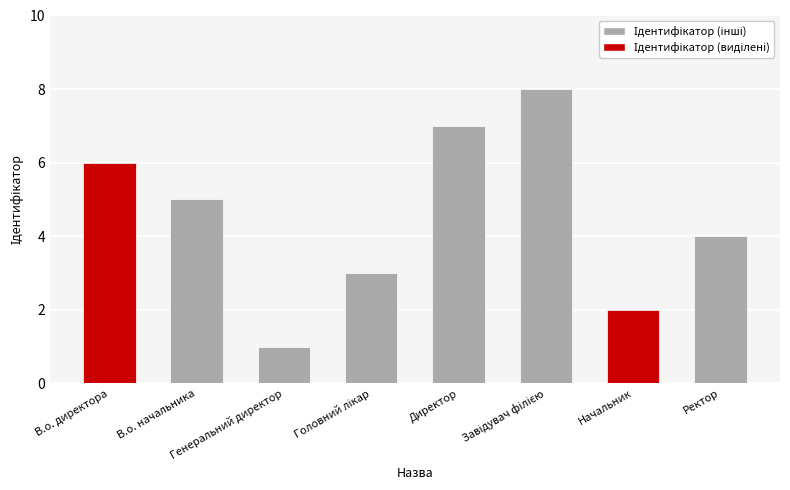

Which has a higher value, В.о. начальника or Ректор?

В.о. начальника